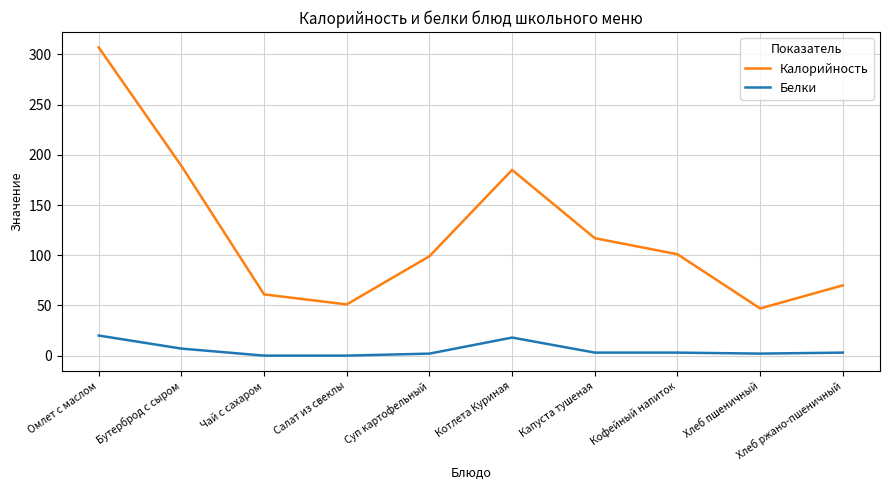

What are all the series names shown in the legend?

Калорийность, Белки